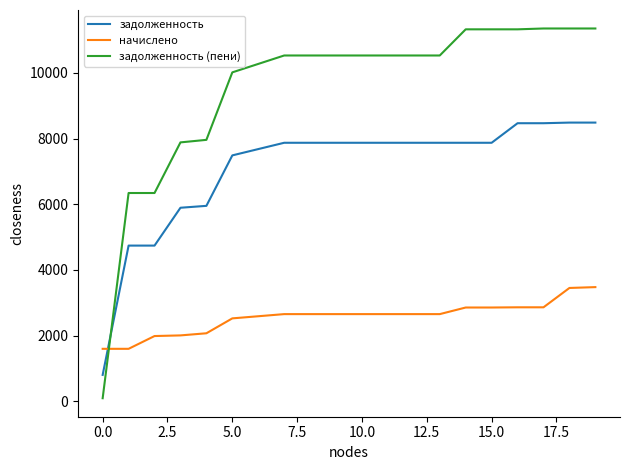

True or false: задолженность and задолженность (пени) intersect in this chart.

True